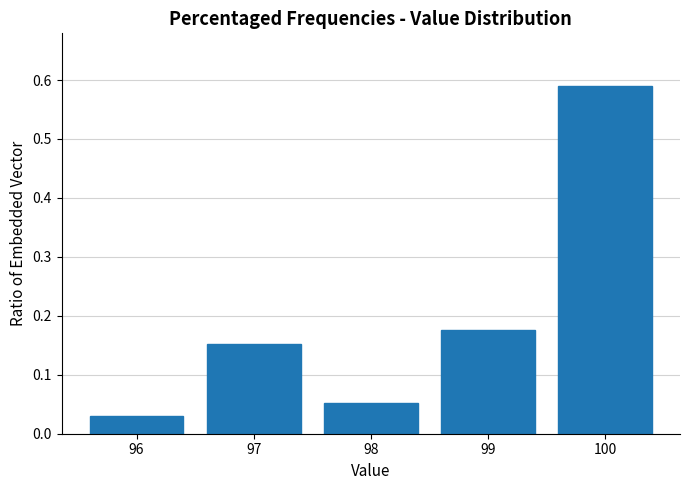

List the labels in order of value, smallest first.

96, 98, 97, 99, 100